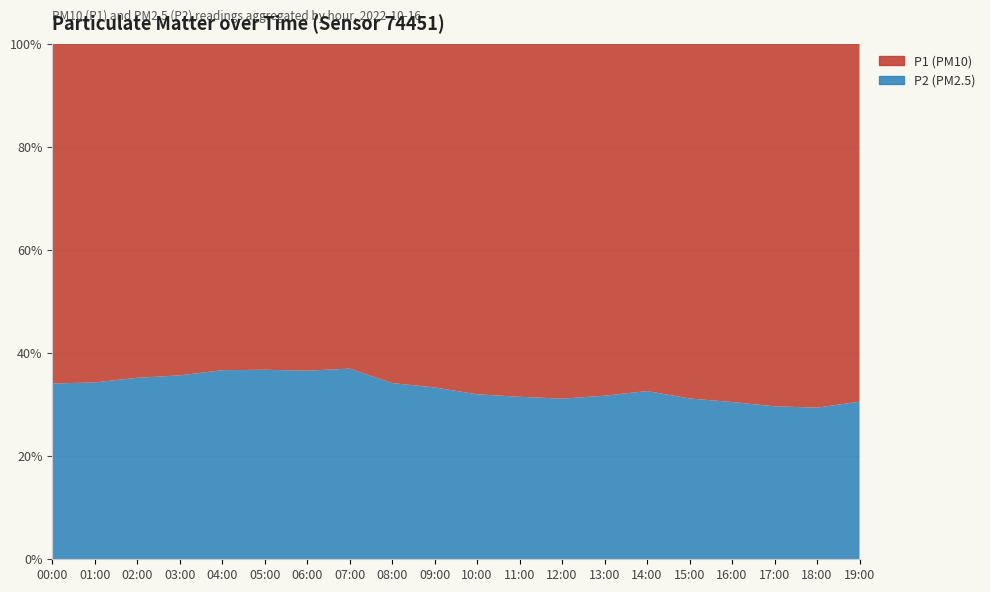

Reading left to right, list all the values displayed in this chart.

P1: 3.1	2.7	2.5	2.4	2.2	2.1	2.1	2.3	2.9	3.1	3.4	3.6	3.8	3.5	3.2	3.8	4.1	4.5	4.8	4.2
P2: 1.6	1.4	1.4	1.3	1.3	1.2	1.2	1.4	1.5	1.6	1.6	1.7	1.7	1.6	1.6	1.7	1.8	1.9	2.0	1.9